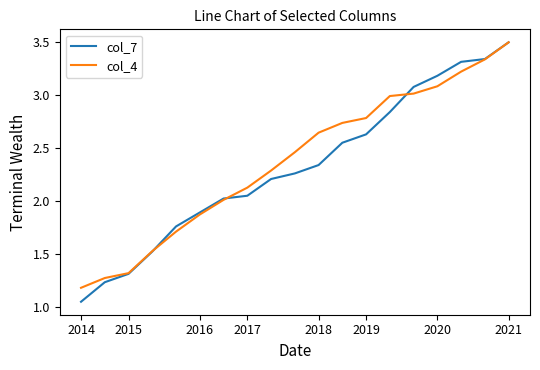

Which series has the widest spread of values?

col_7